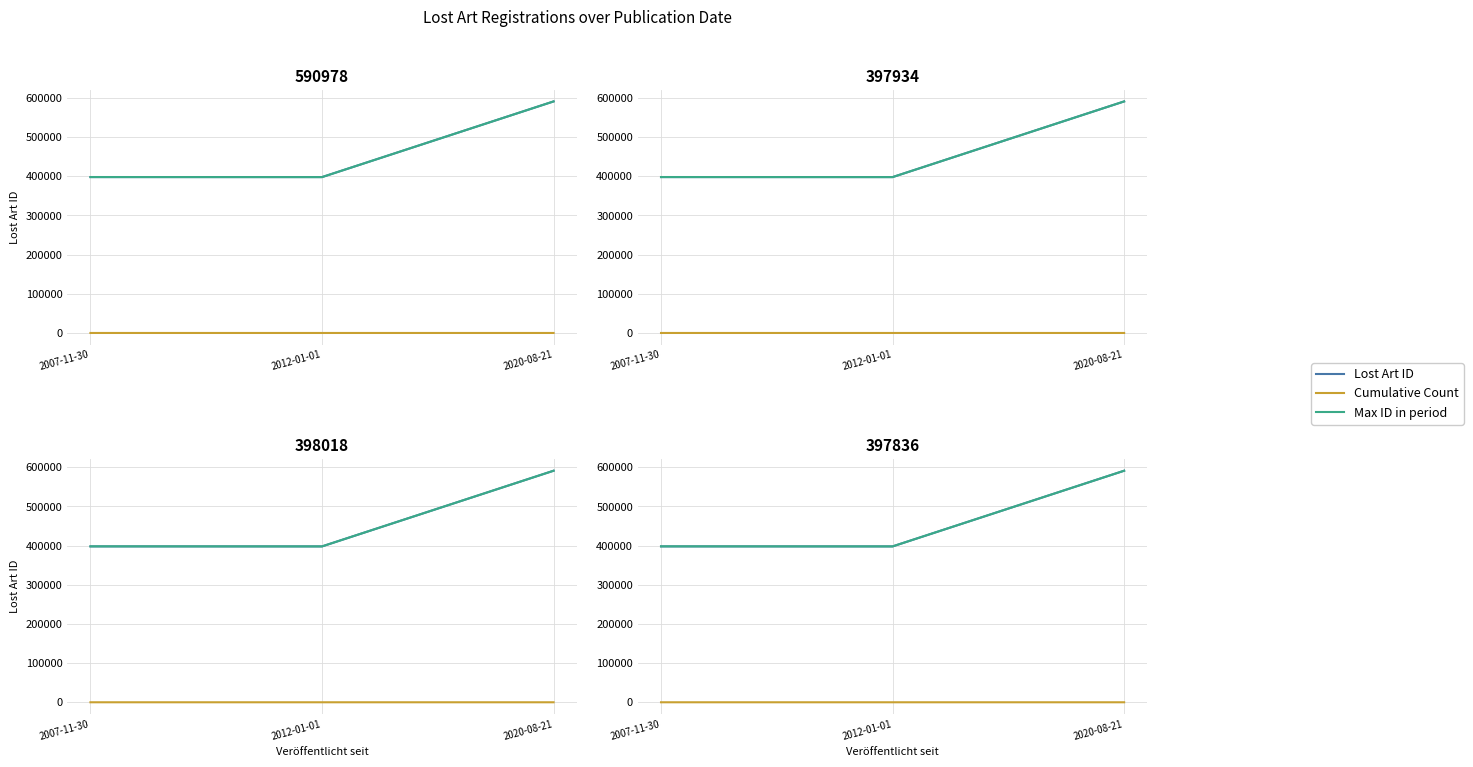

Between 2007-11-30 and 2012-01-01, which series saw the biggest shift?

Max ID in period